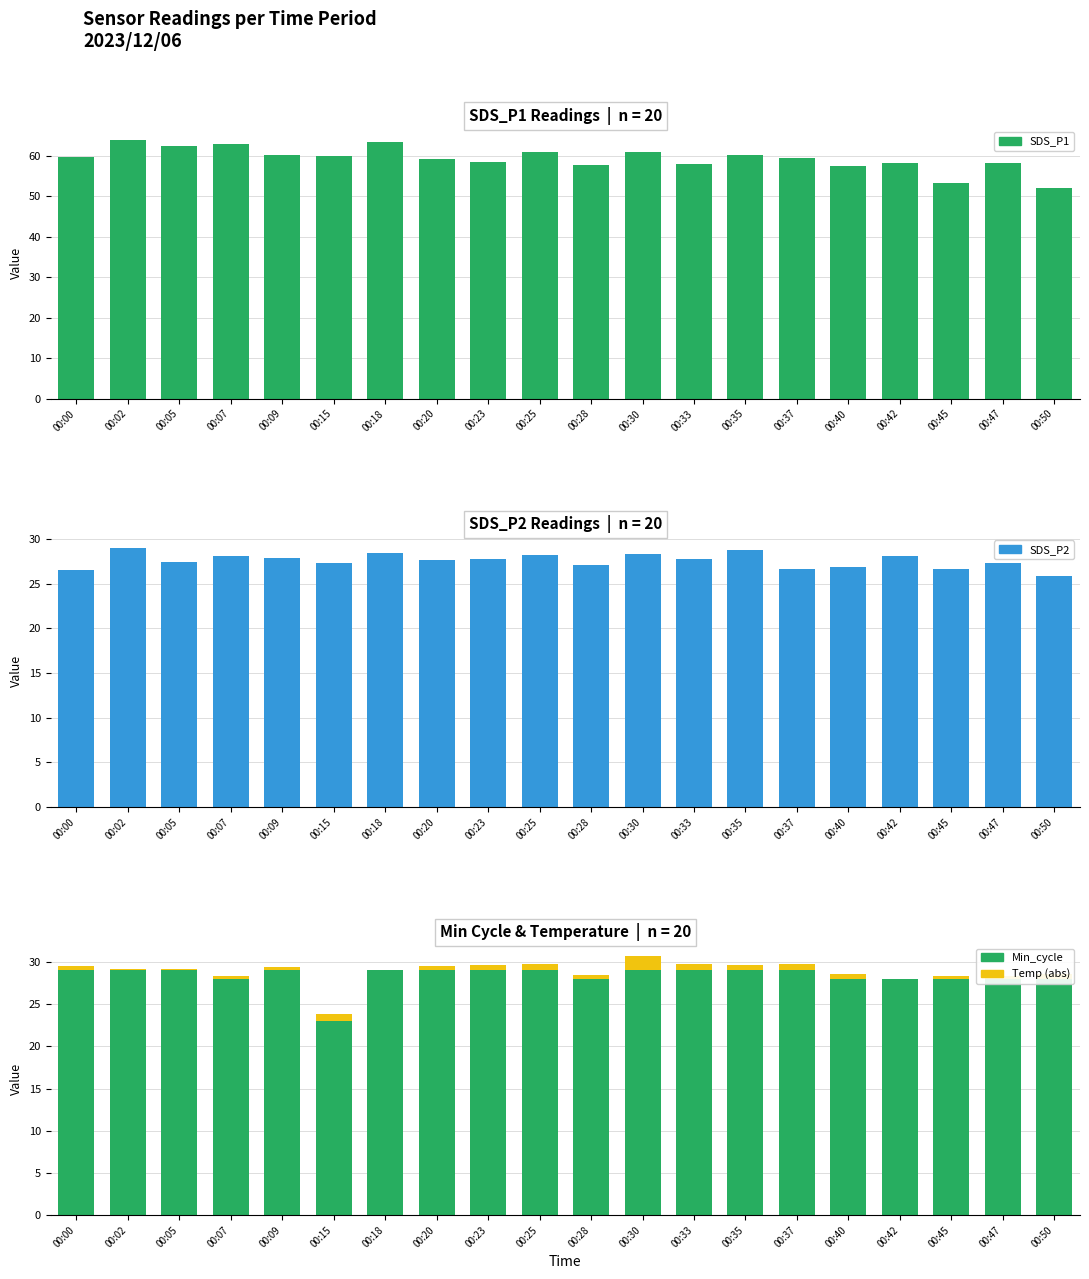

Does the chart contain stacked bars?

No